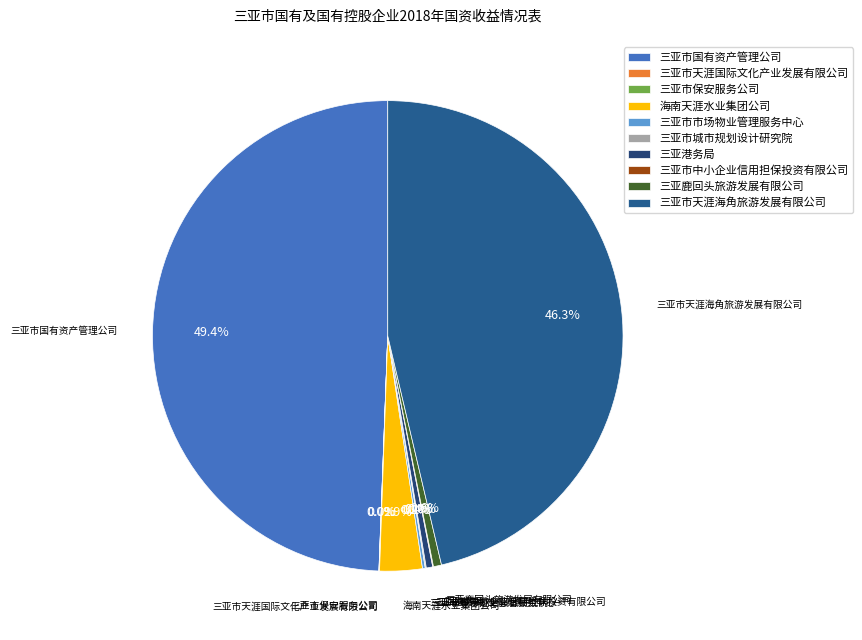

Does 三亚港务局 represent more than half of the total?

No